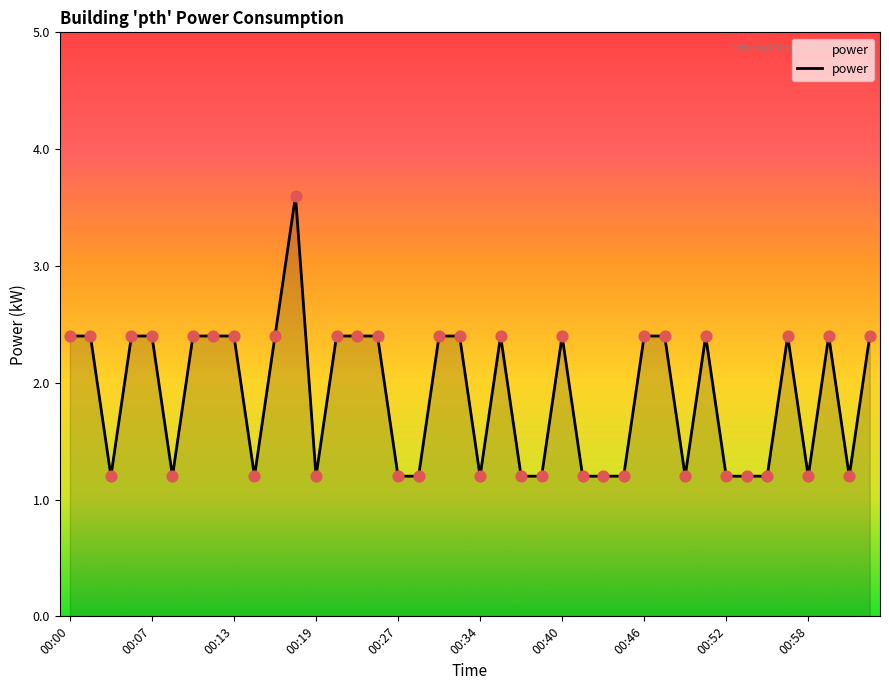

What is the minimum value shown in the chart?

1.2